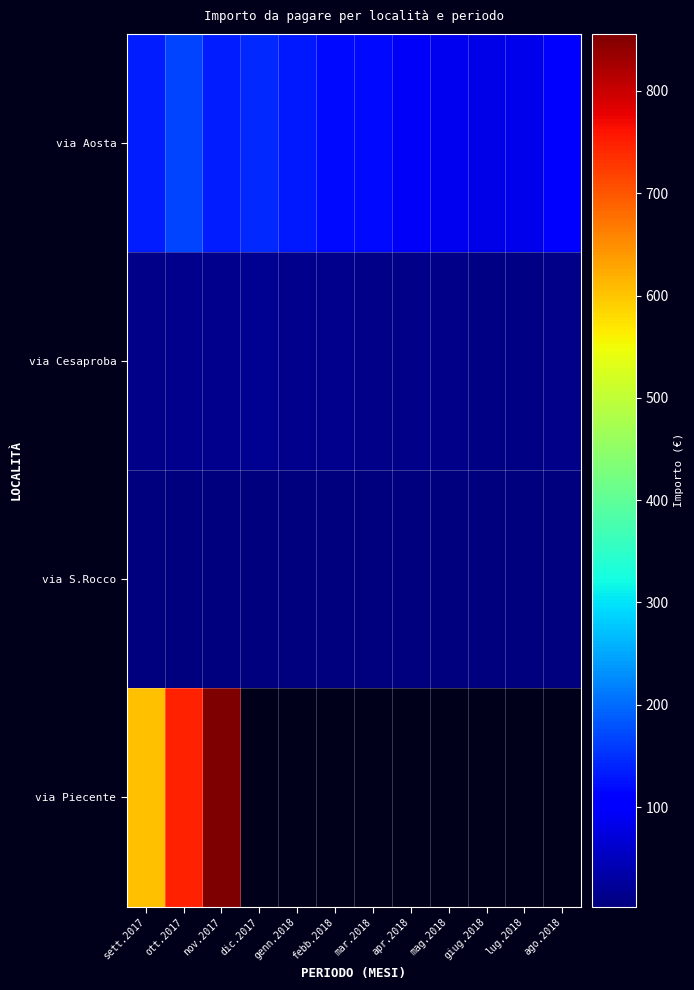

What is the sum of all via Cesaproba values?

146.7